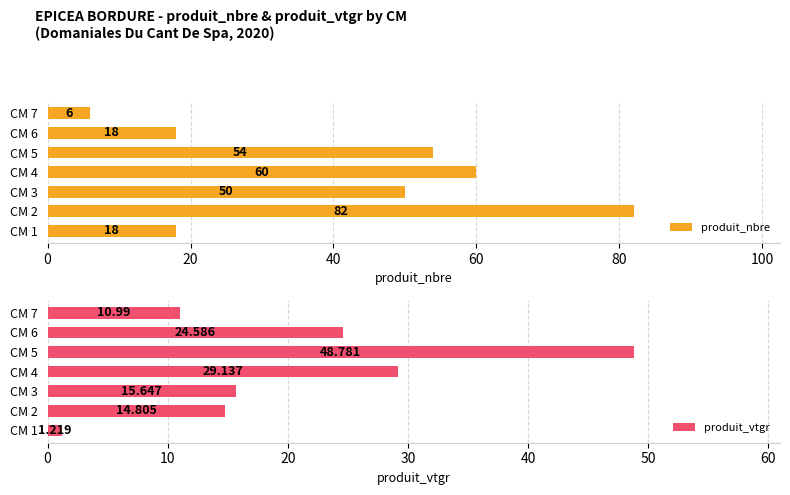

Is it true that produit_nbre equals 82 at CM 2?

True